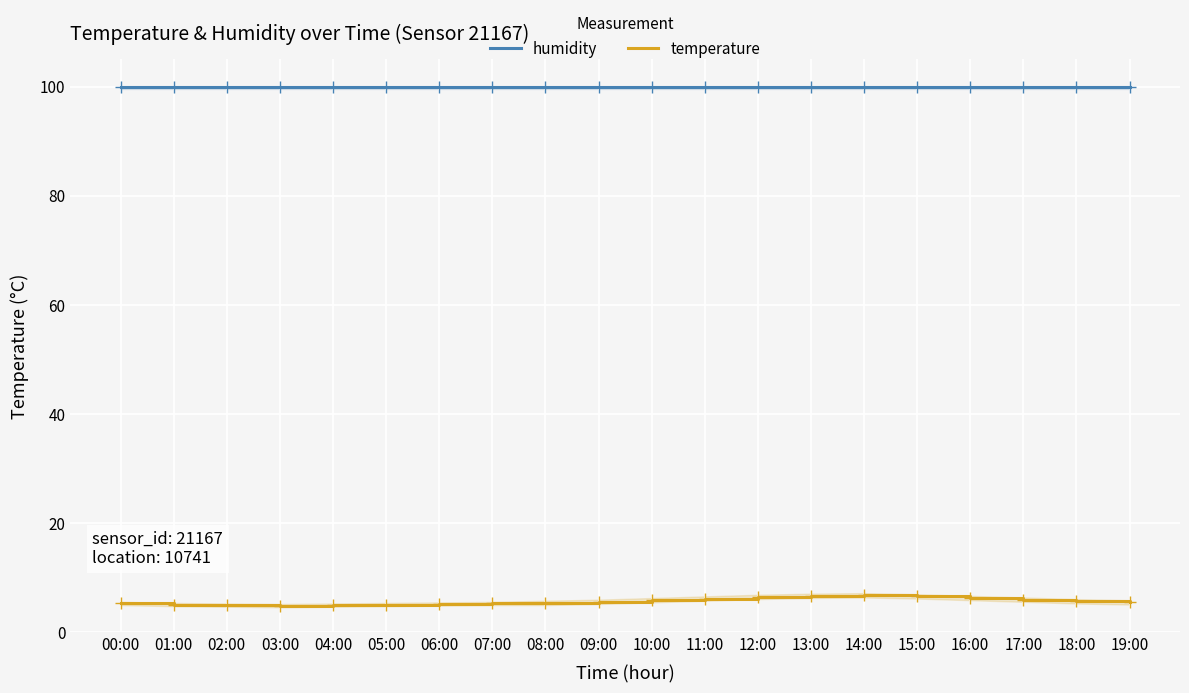

At which label is temperature closest to 5?

01:00